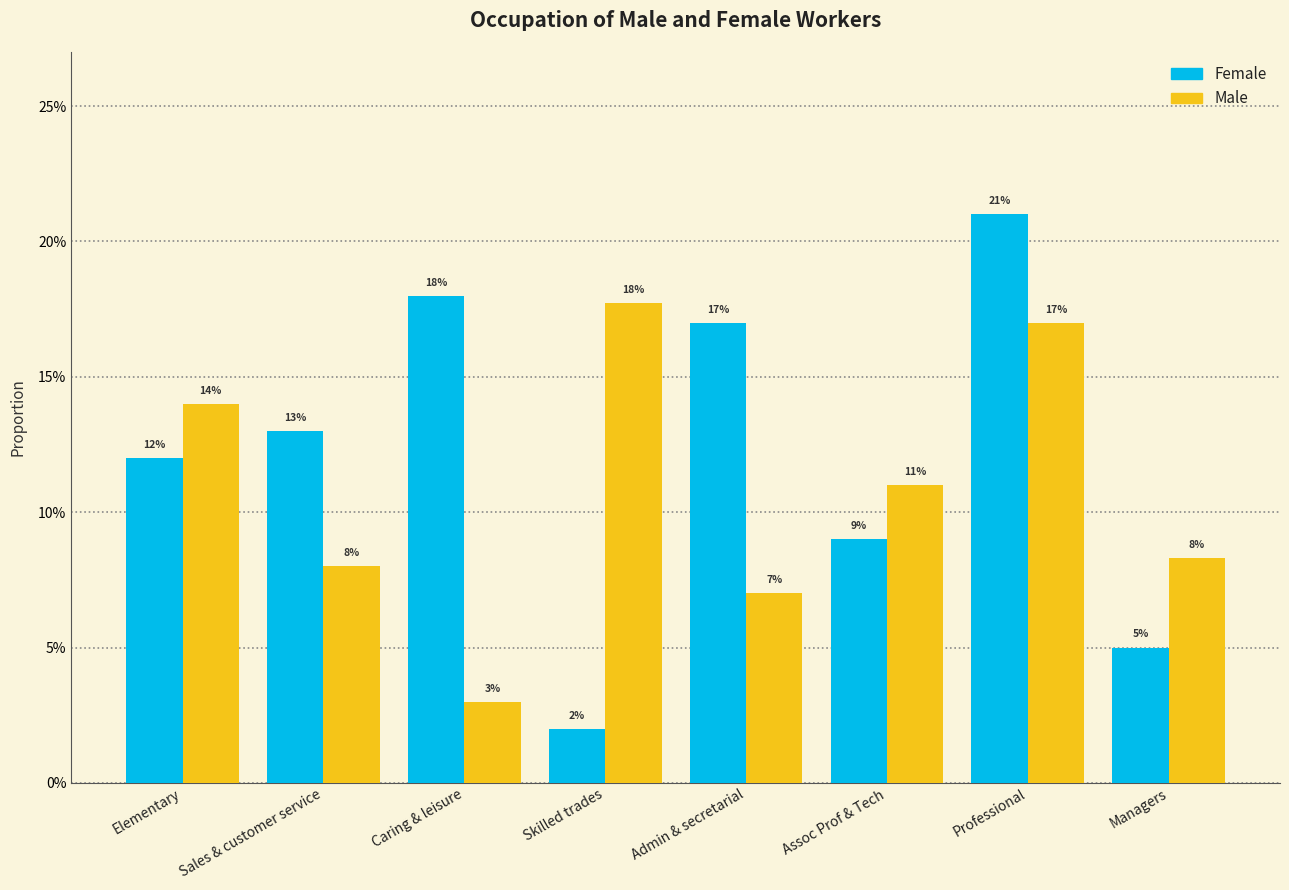

Does the chart contain any negative values?

No